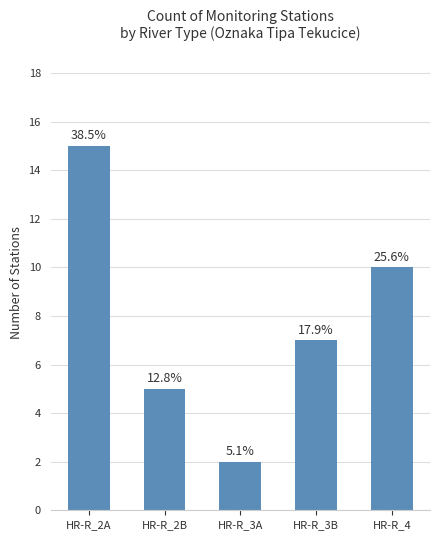

Are the bars horizontal?

No